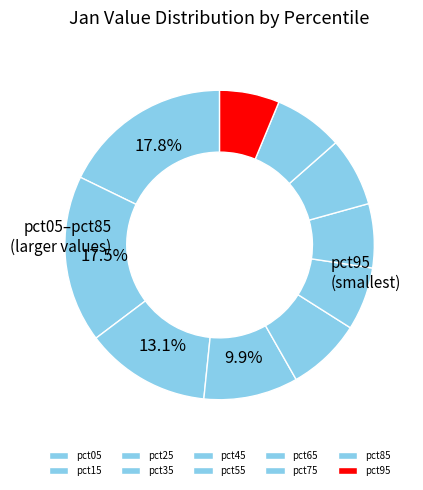

Count the number of slices in the pie.

10